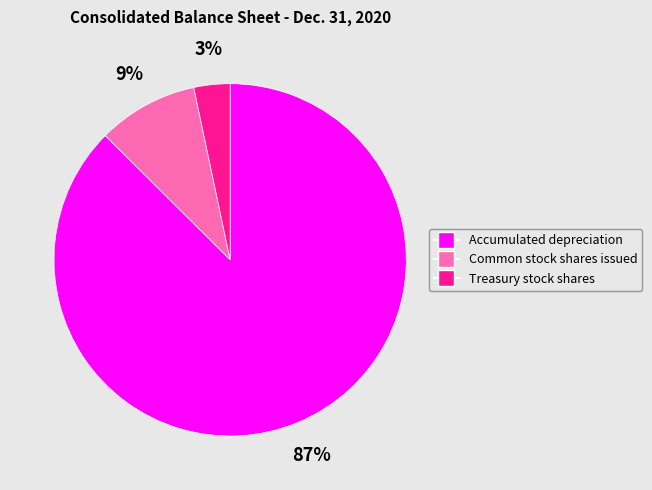

Combined, do Common stock shares issued and Treasury stock shares account for over 50%?

No